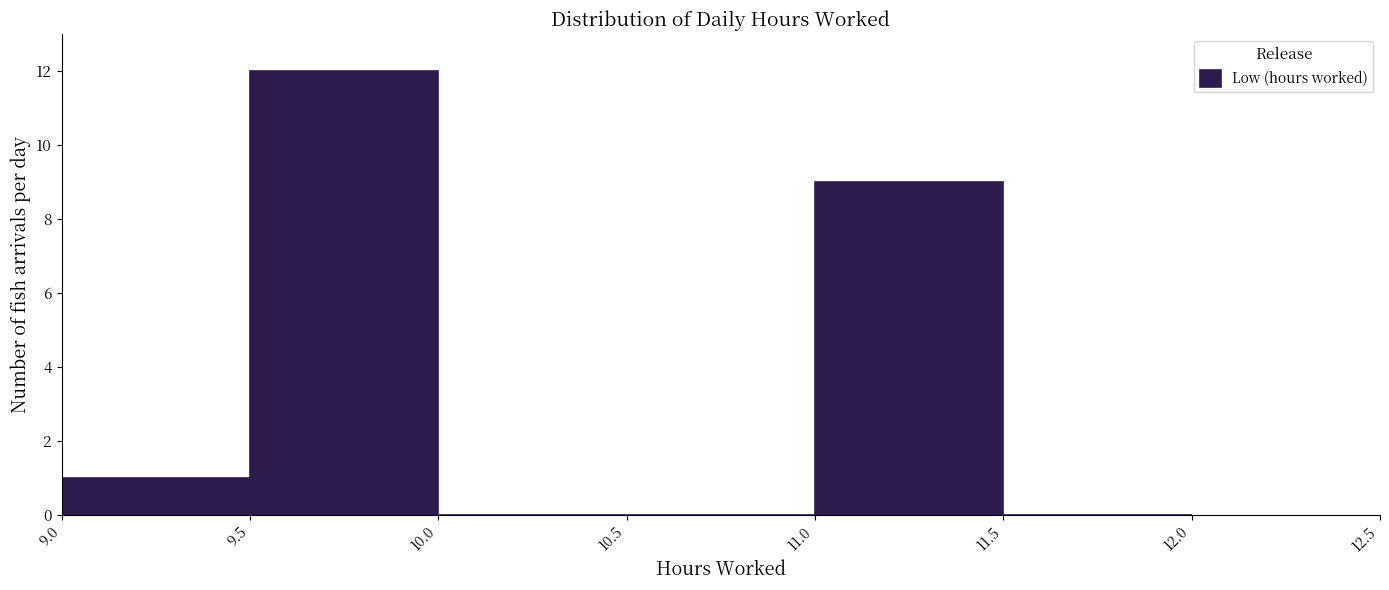

Reading left to right, list every bar in this chart as the range it spans on the x-axis followed by its height. The values are not printed on the chart, so give them approximately, as read against the axis.

9.0 to 9.5: 1
9.5 to 10.0: 12
10.0 to 10.5: 0
10.5 to 11.0: 0
11.0 to 11.5: 9
11.5 to 12.0: 0